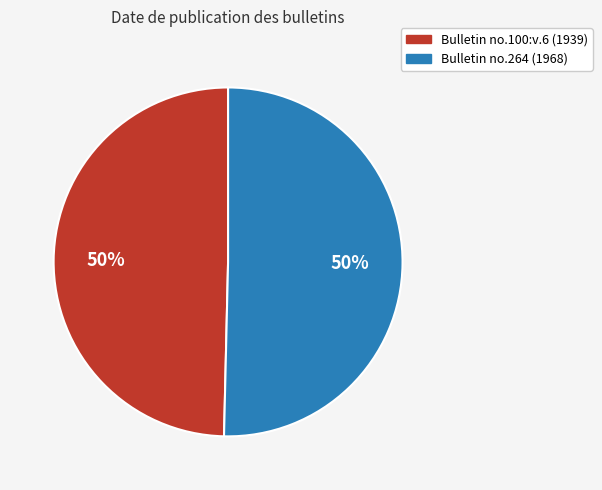

To the nearest percent, what is the average slice percentage?

50%